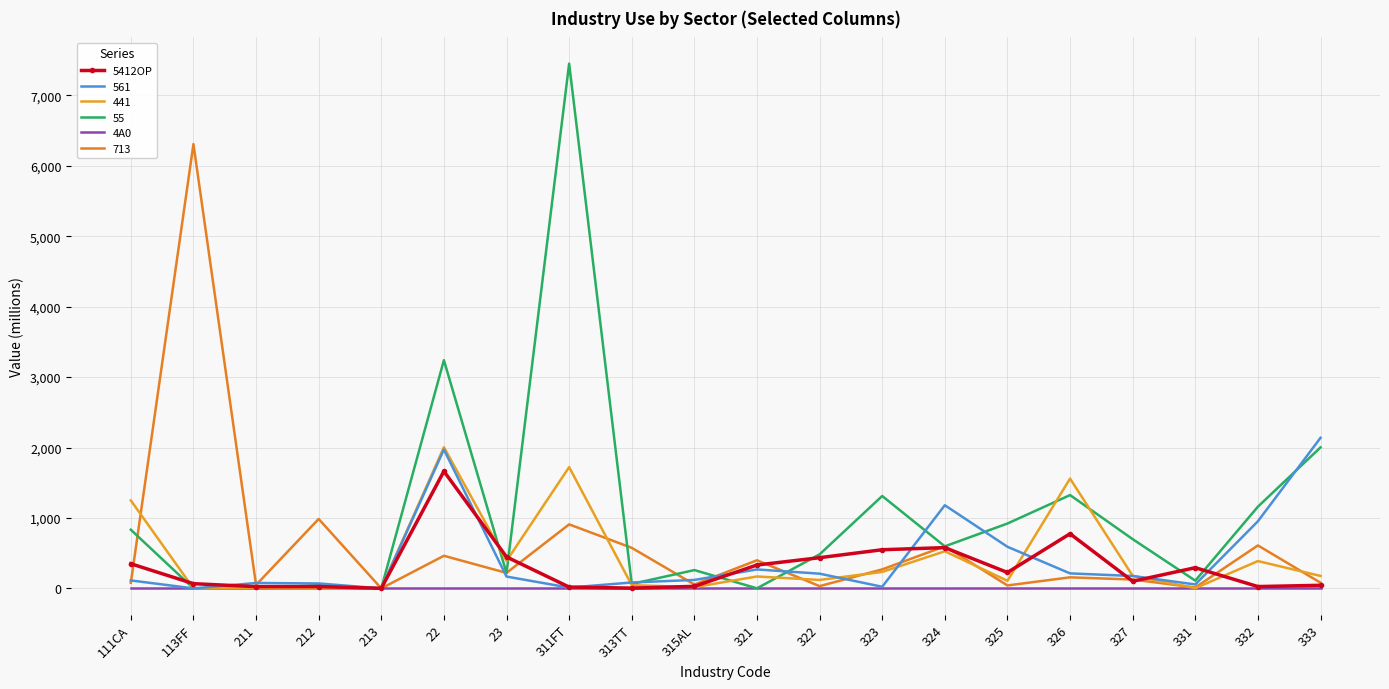

Which category has the highest value across all series?

311FT